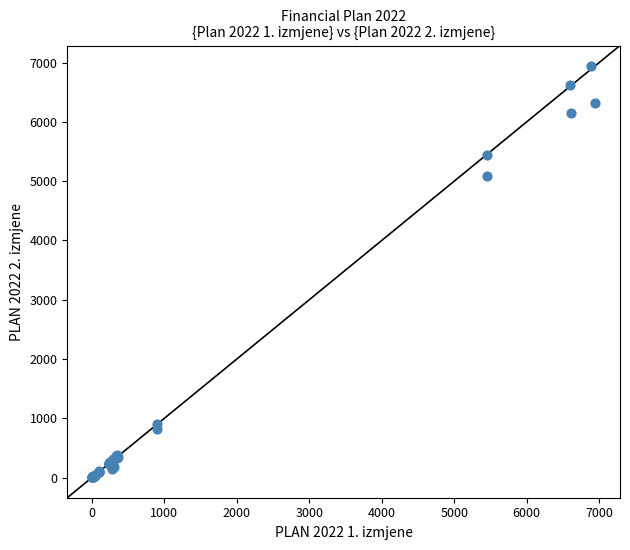

What Y value in the scatter plot is closest to 3473?

5090.0